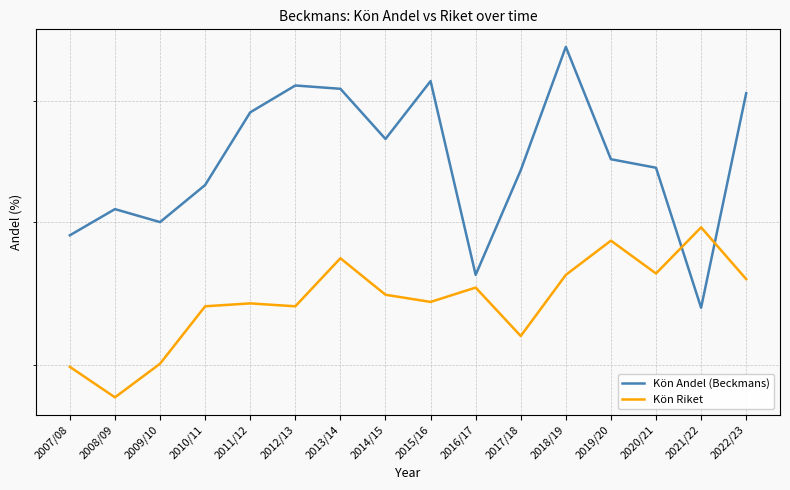

True or false: Kön Andel (Beckmans) has more than 2 points higher than both neighbors.

True